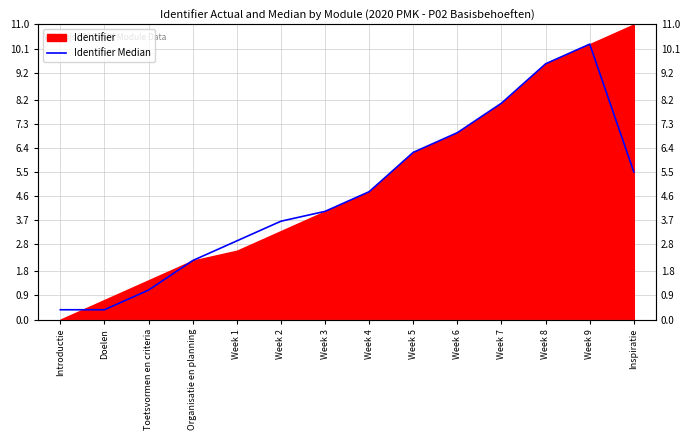

What is the label of the 5th point from the left?

Week 1